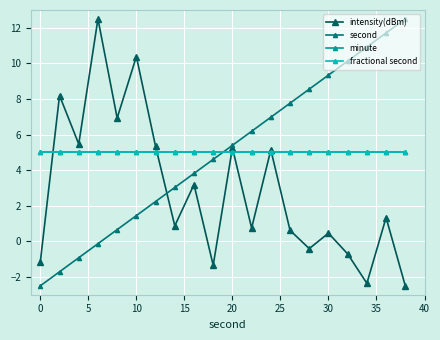

How many lines are shown in the chart?

4